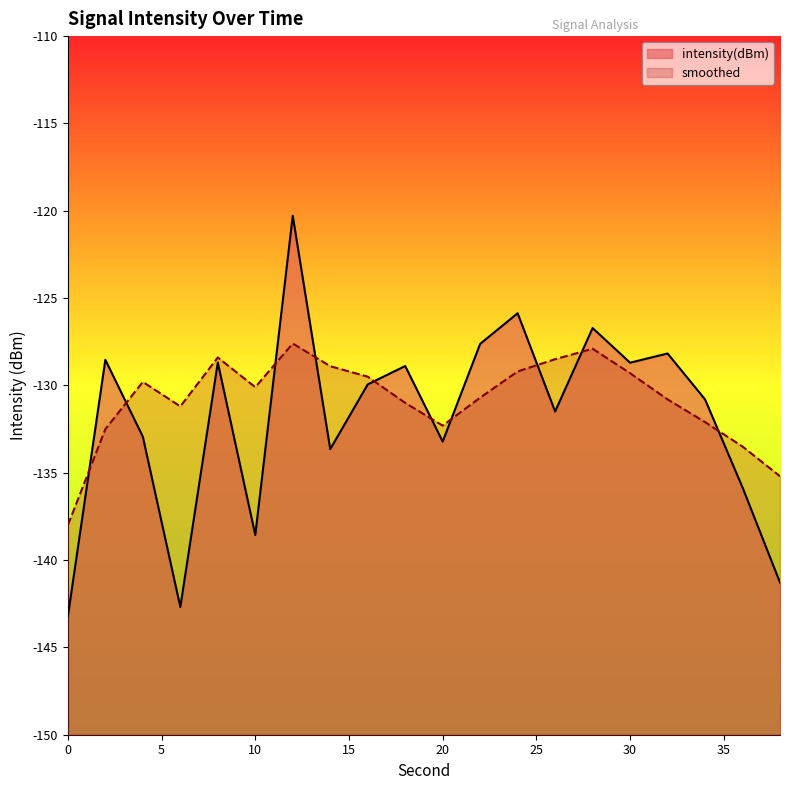

What is the difference between the maximum and second lowest values in the intensity(dBm) series?

22.4